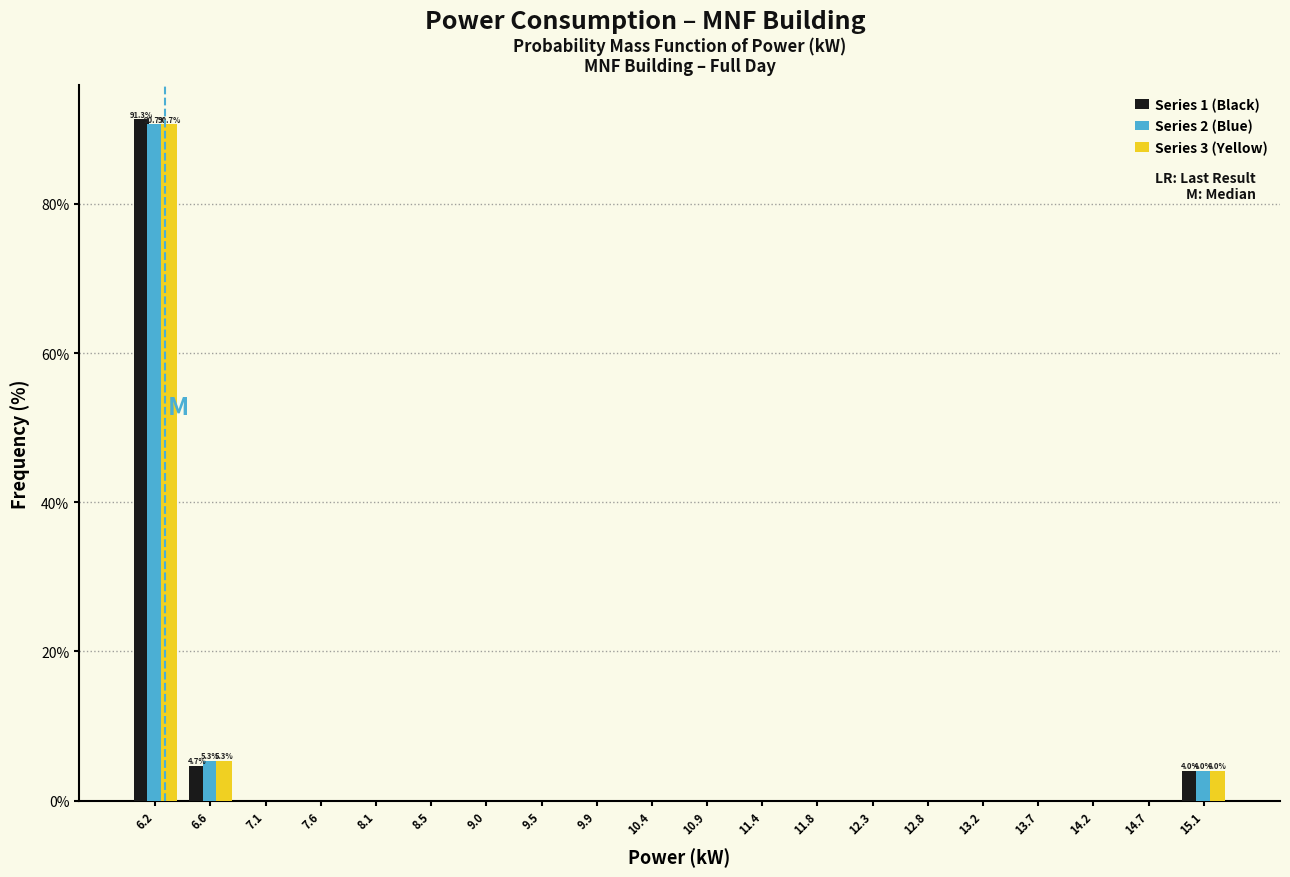

In the Series 3 (Yellow) series, which range on the x-axis has the tallest bar?

5.95 to 6.40